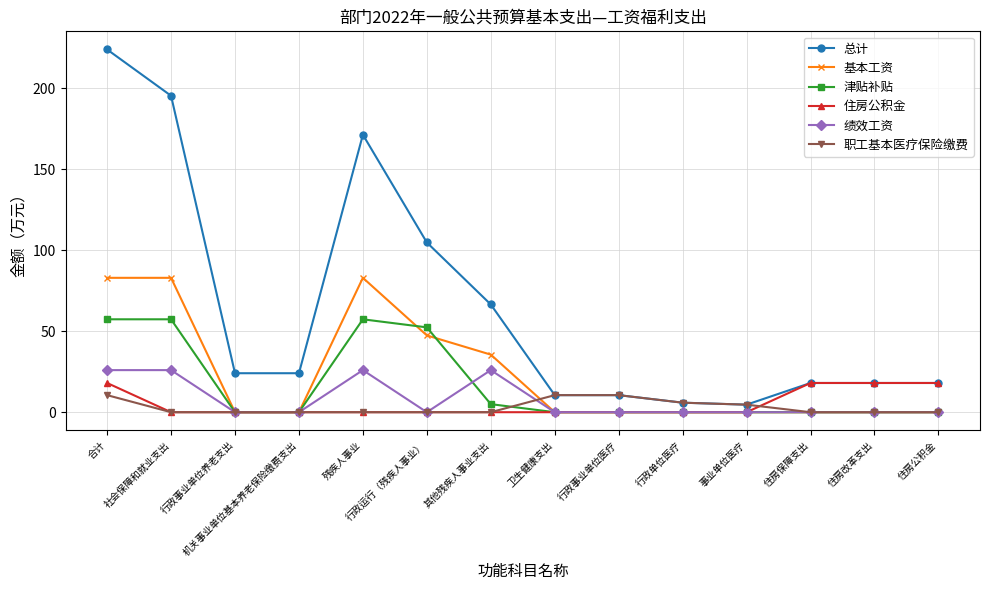

True or false: 基本工资 has a value of 83.0 at 社会保障和就业支出.

True